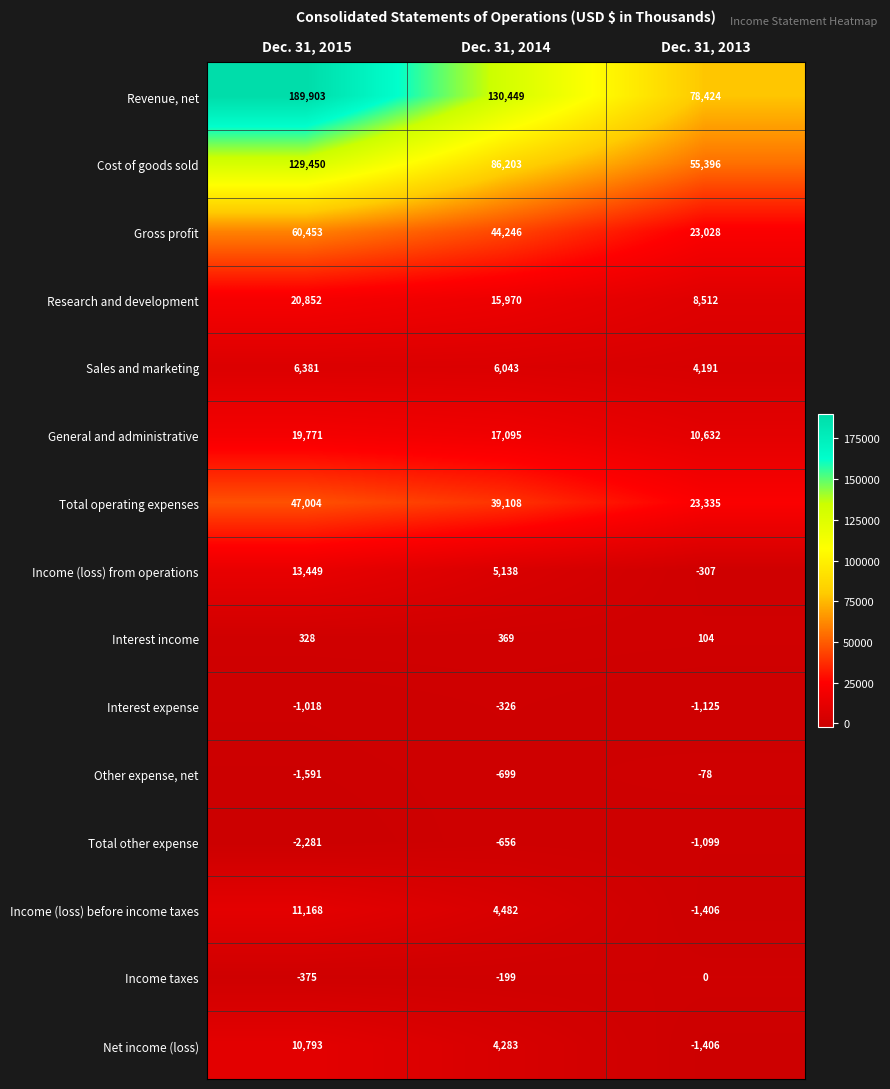

True or false: Interest income has a value of 369 at Dec. 31, 2014.

True